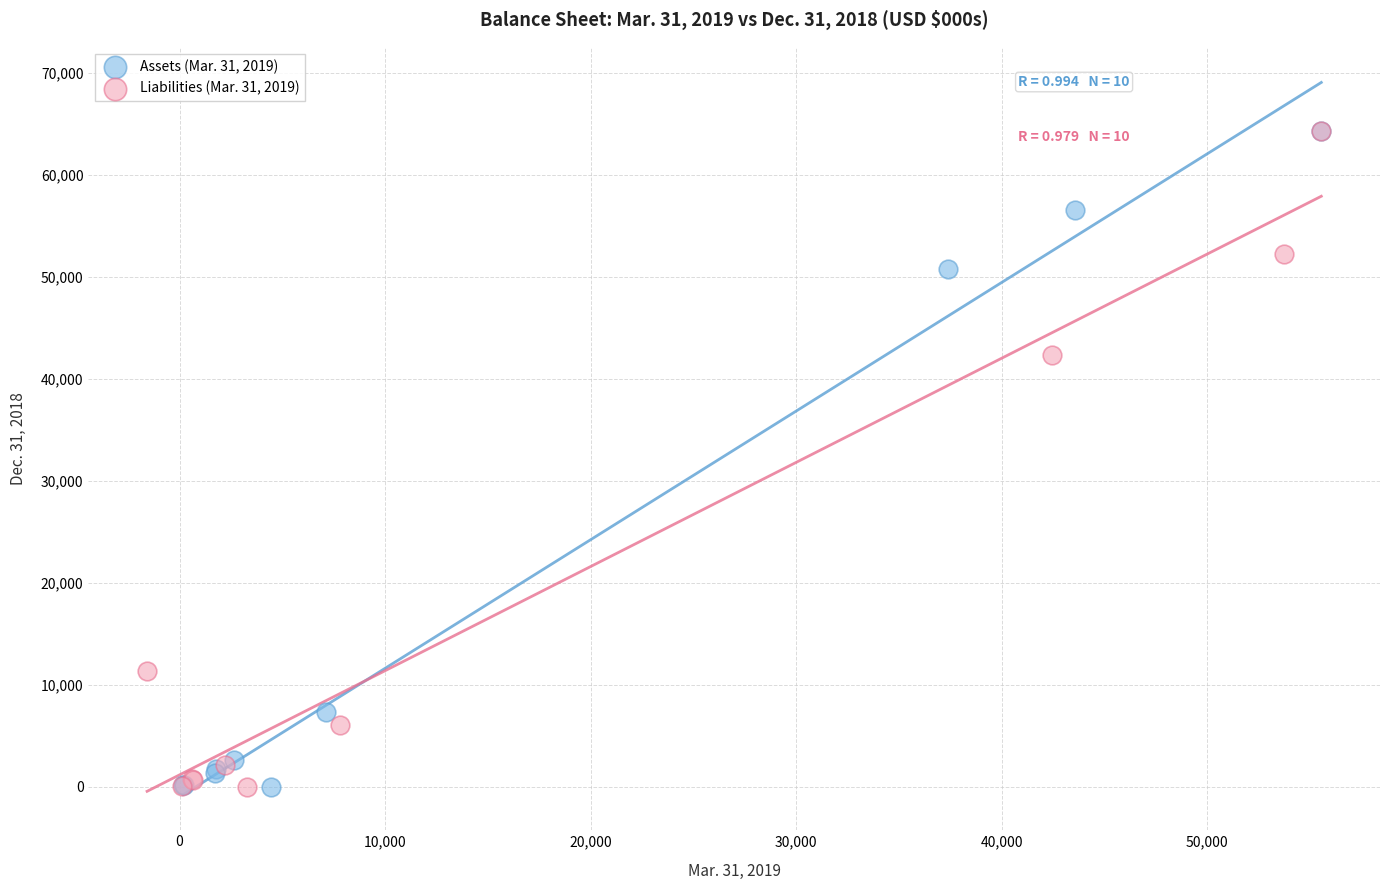

What are all the series names shown in the legend?

Assets (Mar. 31, 2019), Liabilities (Mar. 31, 2019)